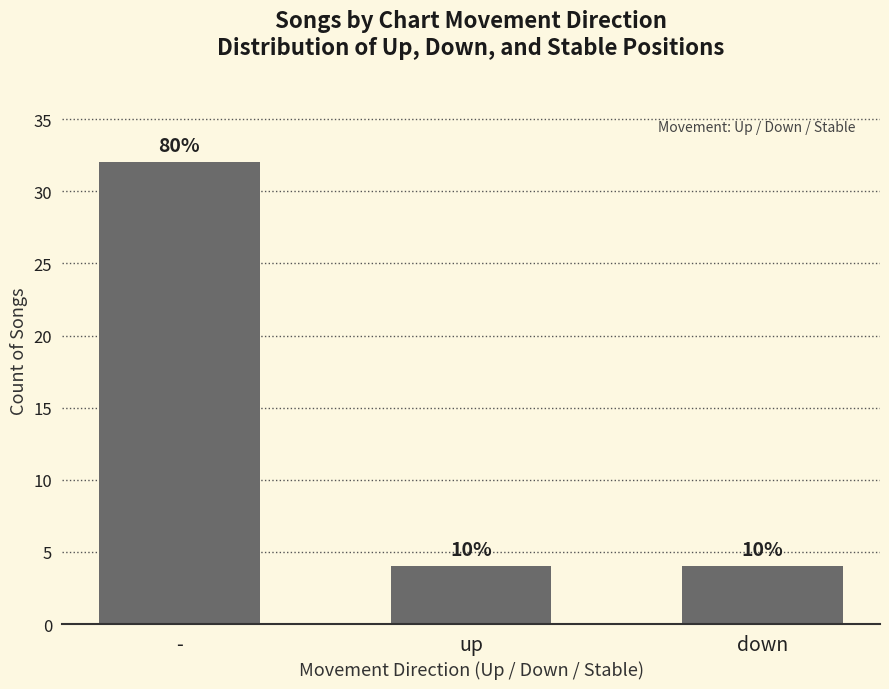

What position from the right is down?

1